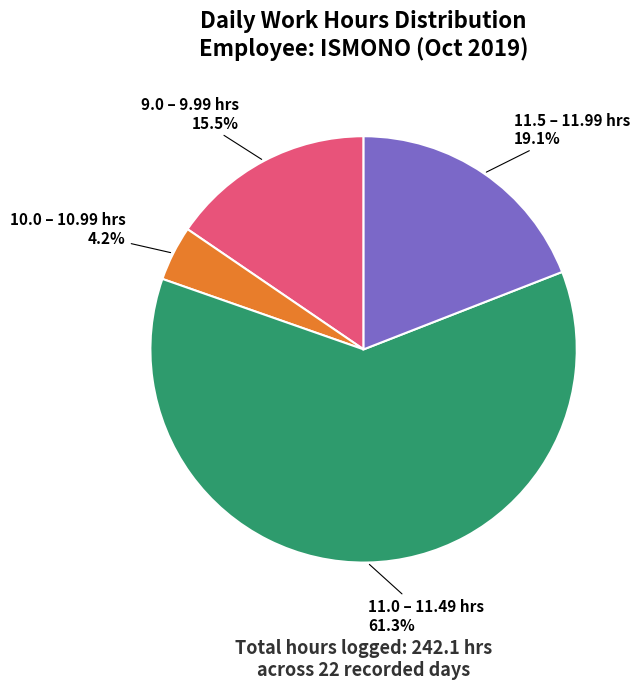

Is there a majority slice in this chart?

Yes